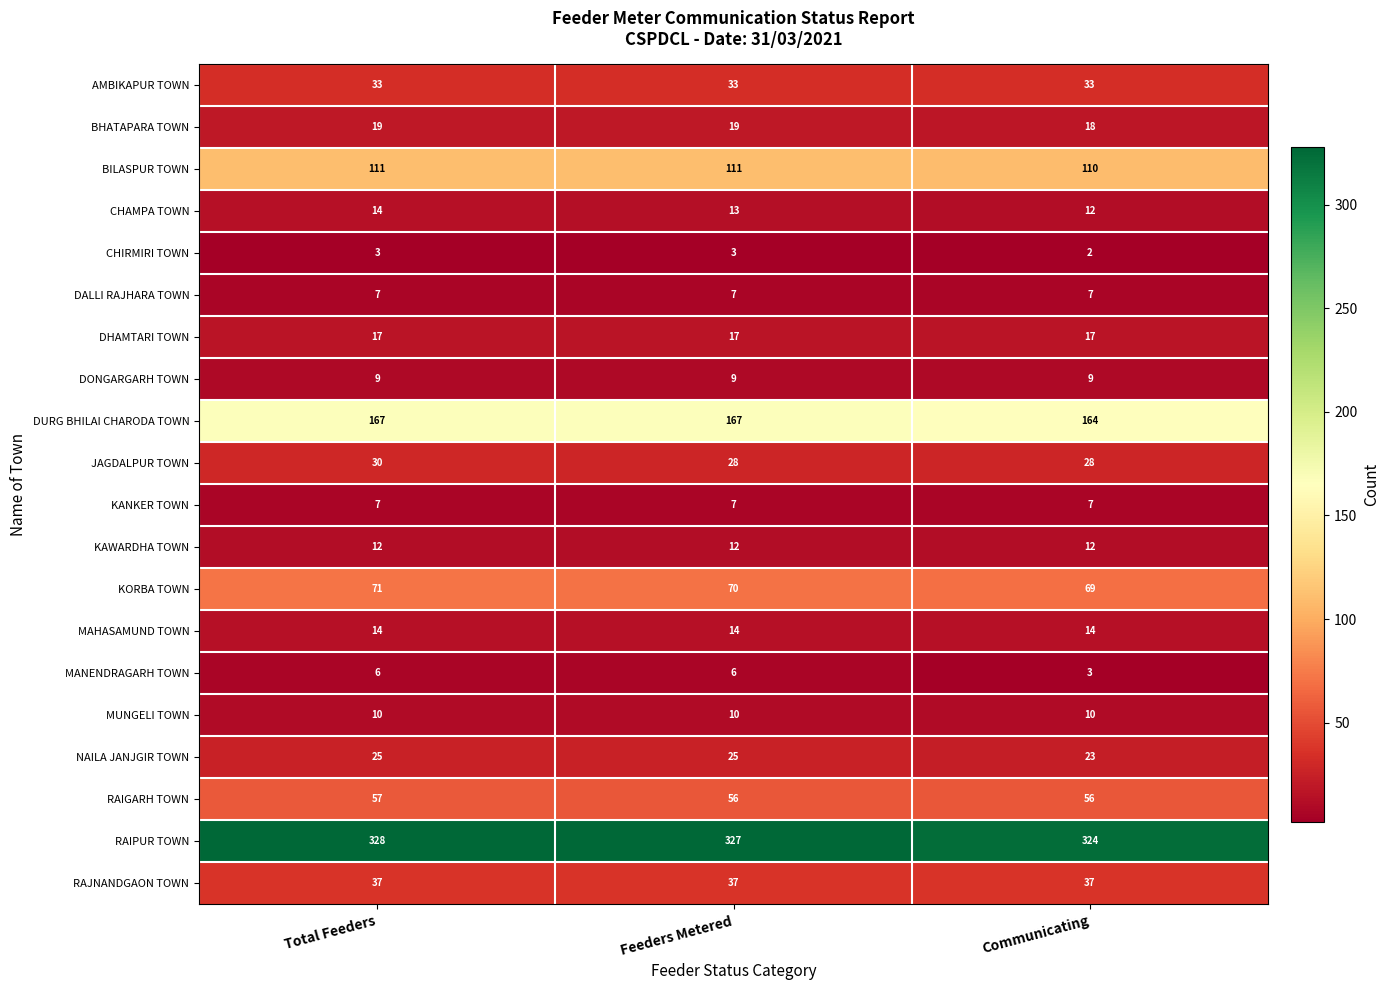

What value does the BHATAPARA TOWN series have at Communicating?

18